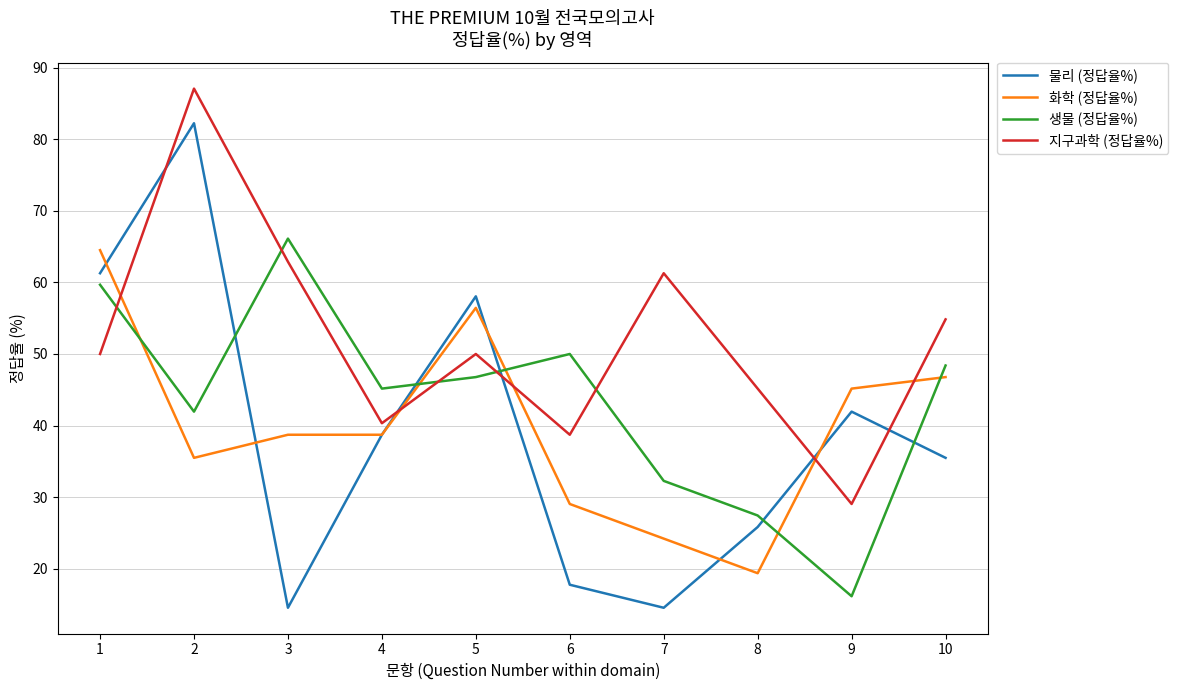

True or false: 물리 (정답율%) has a value of 38.7 at 4.

True